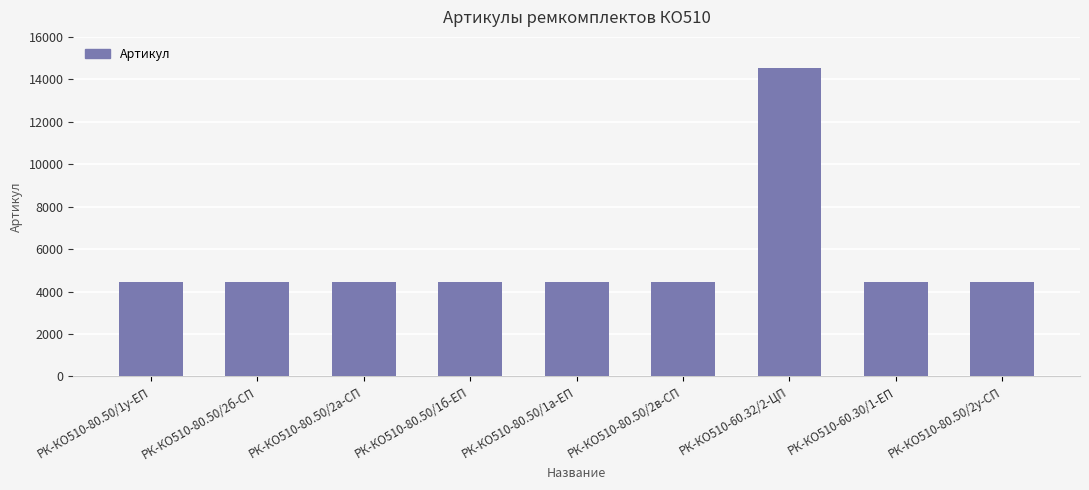

True or false: the data shows 2122 at РК-КО510-80.50/1а-ЕП.

False